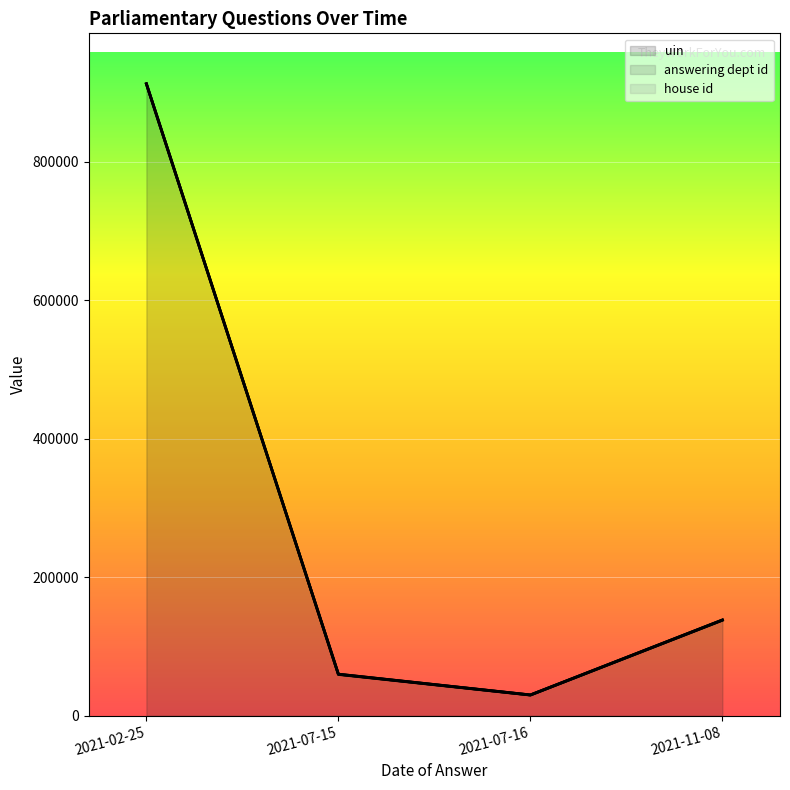

True or false: uin and house id intersect in this chart.

False